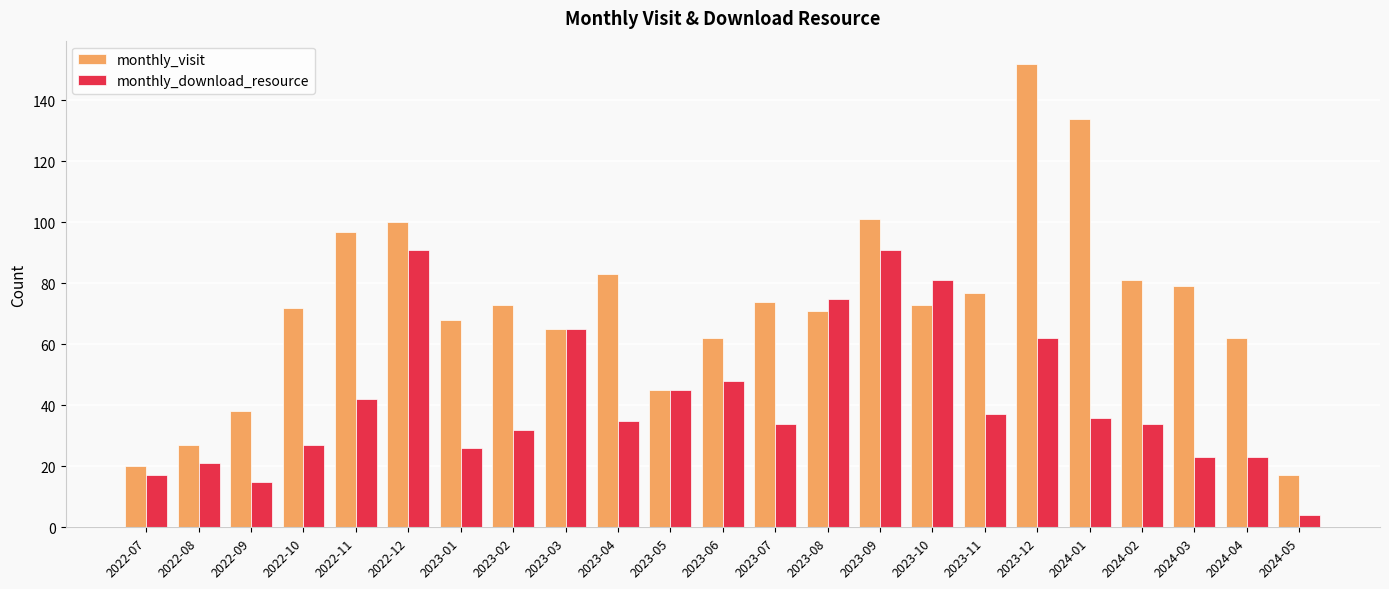

How many bars are there in each group?

2